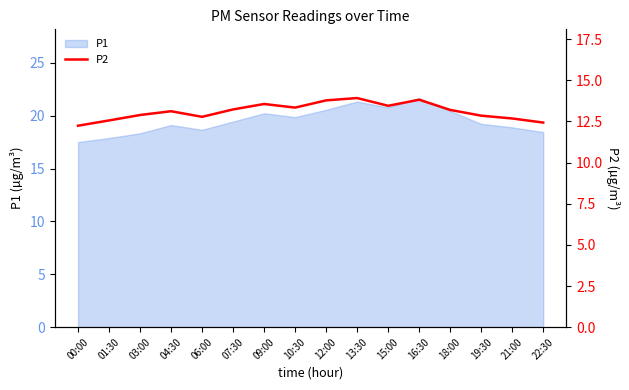

At which label is the value closest to 13?

03:00